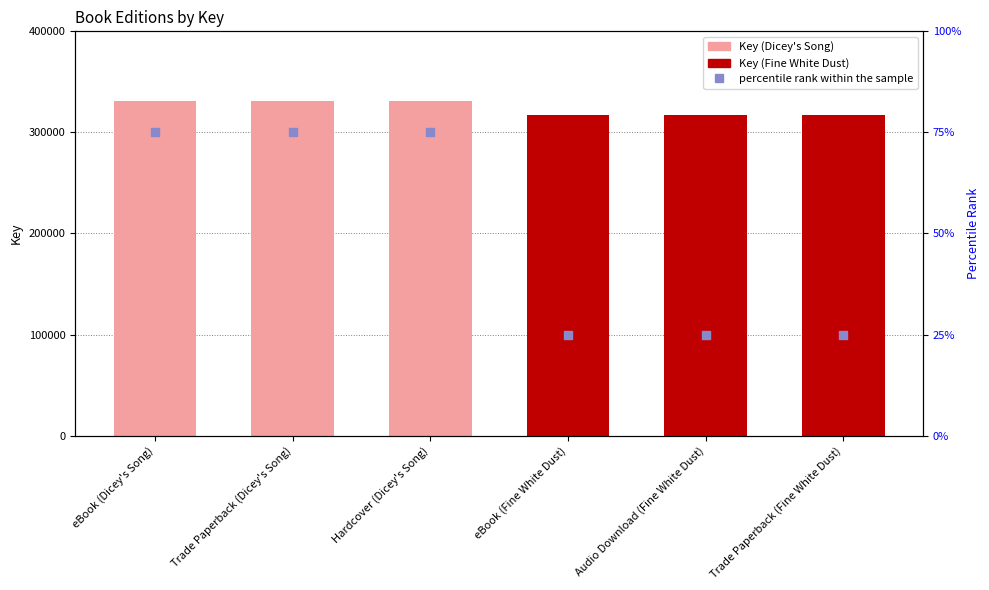

Which series has the largest total across all categories?

Key